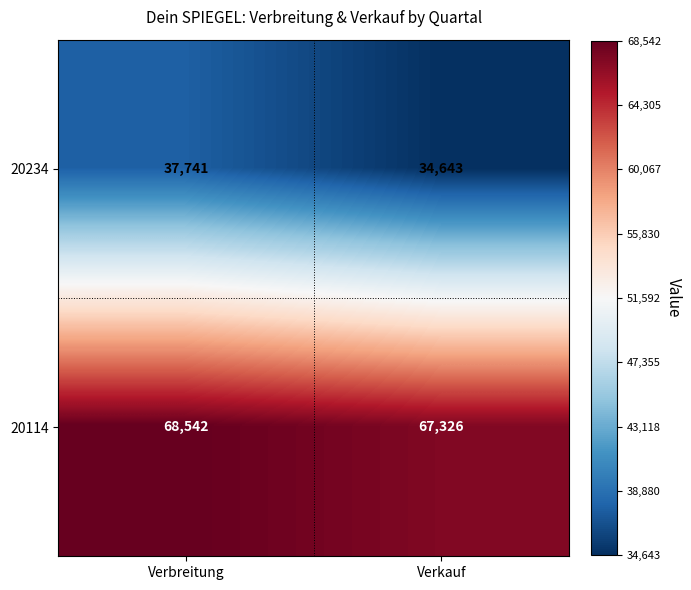

Reading left to right, transcribe all the data shown in this chart.

20234: Verbreitung=37741	Verkauf=34643
20114: Verbreitung=68542	Verkauf=67326